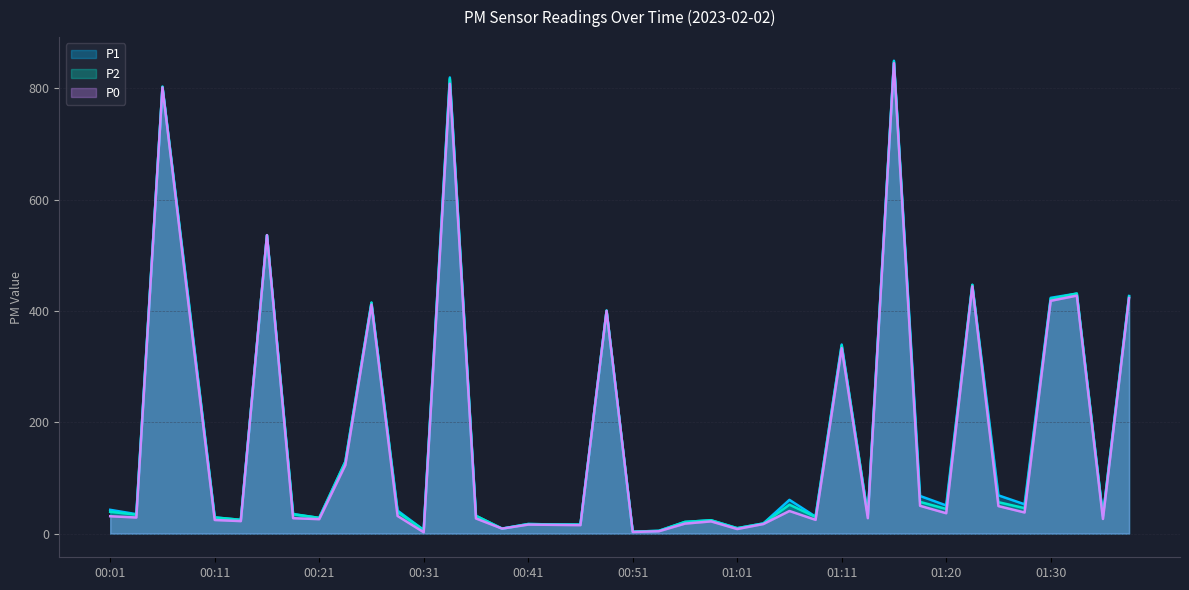

Where is the first local maximum for P0?

00:06